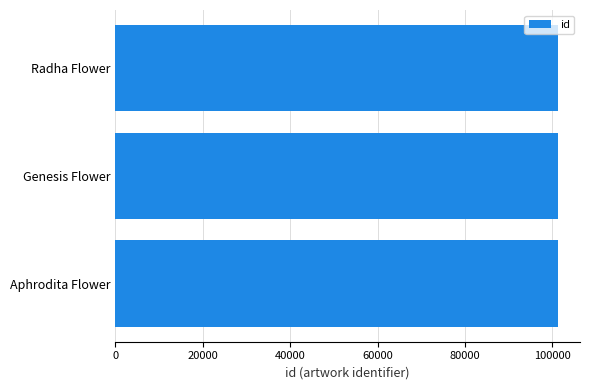

The chart shows a value of 101288 at Genesis Flower. True or false?

True